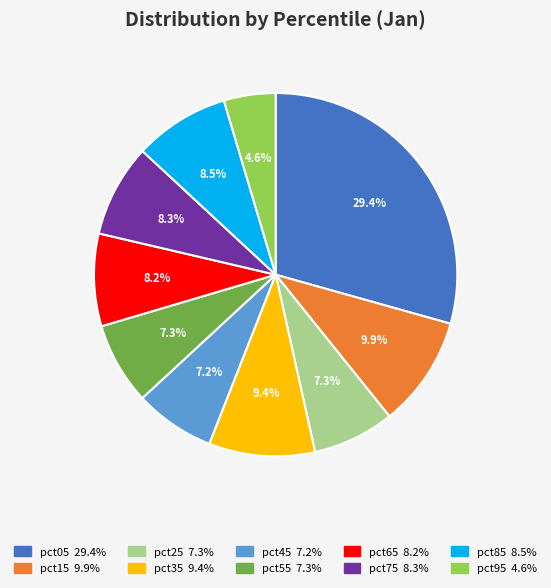

What portion of the pie excludes pct85?

91.5%